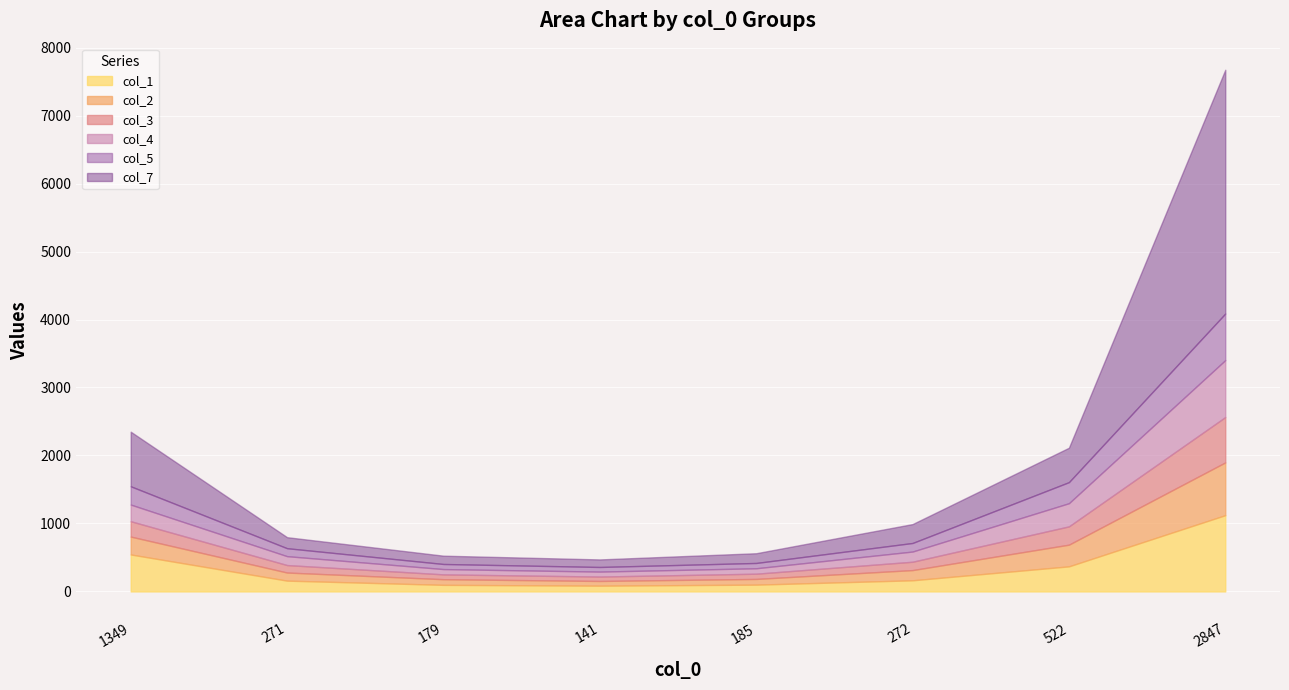

True or false: col_5 has more than 1 interior local peaks.

False